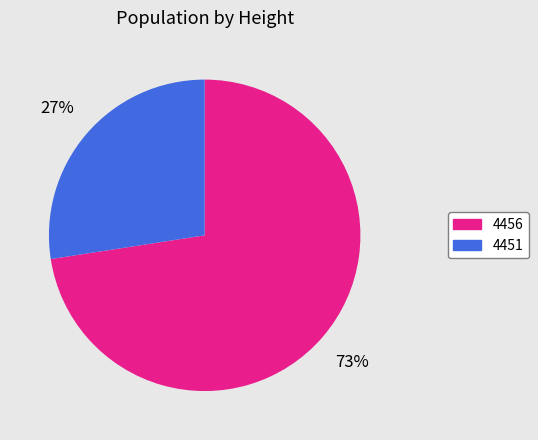

Which category has the biggest portion of the pie?

4456